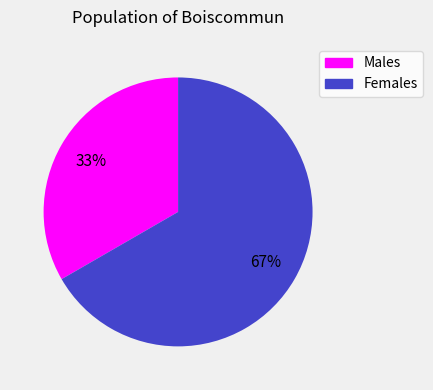

To the nearest percent, what is the average slice percentage?

50%